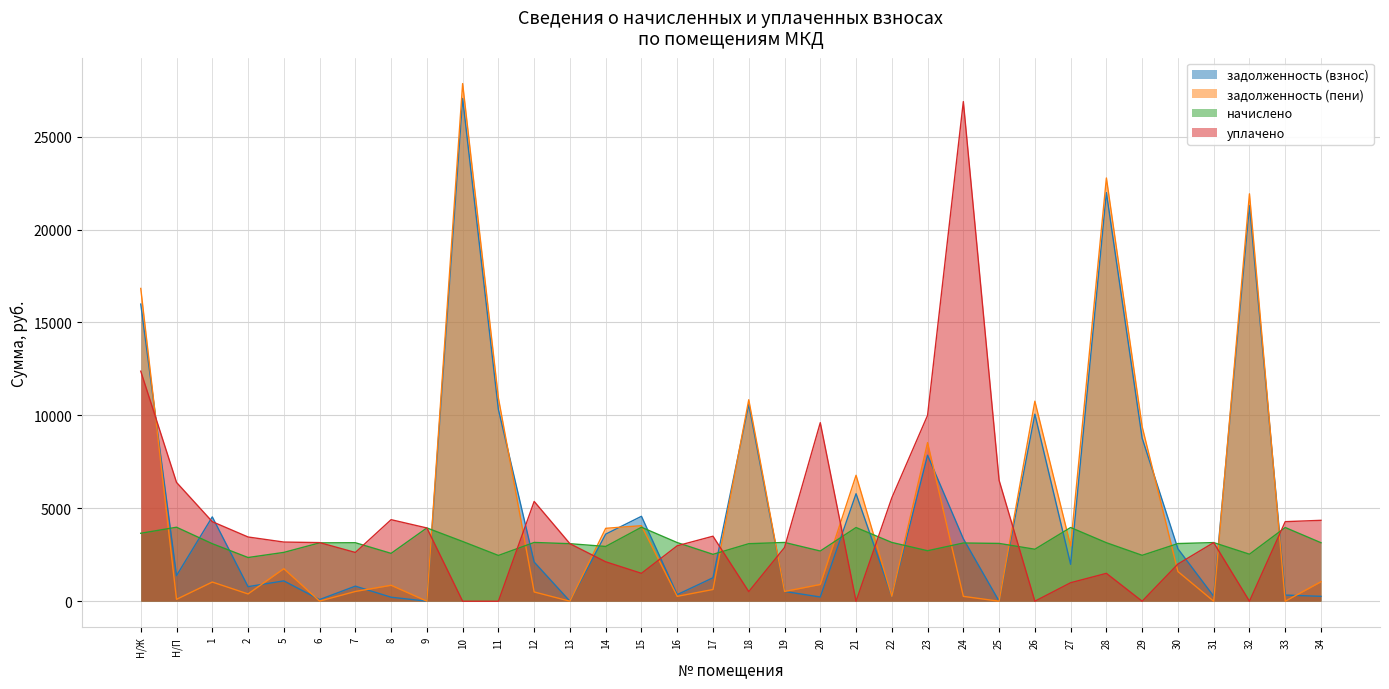

The задолженность (взнос) series shows 2590.5 at 15. True or false?

False